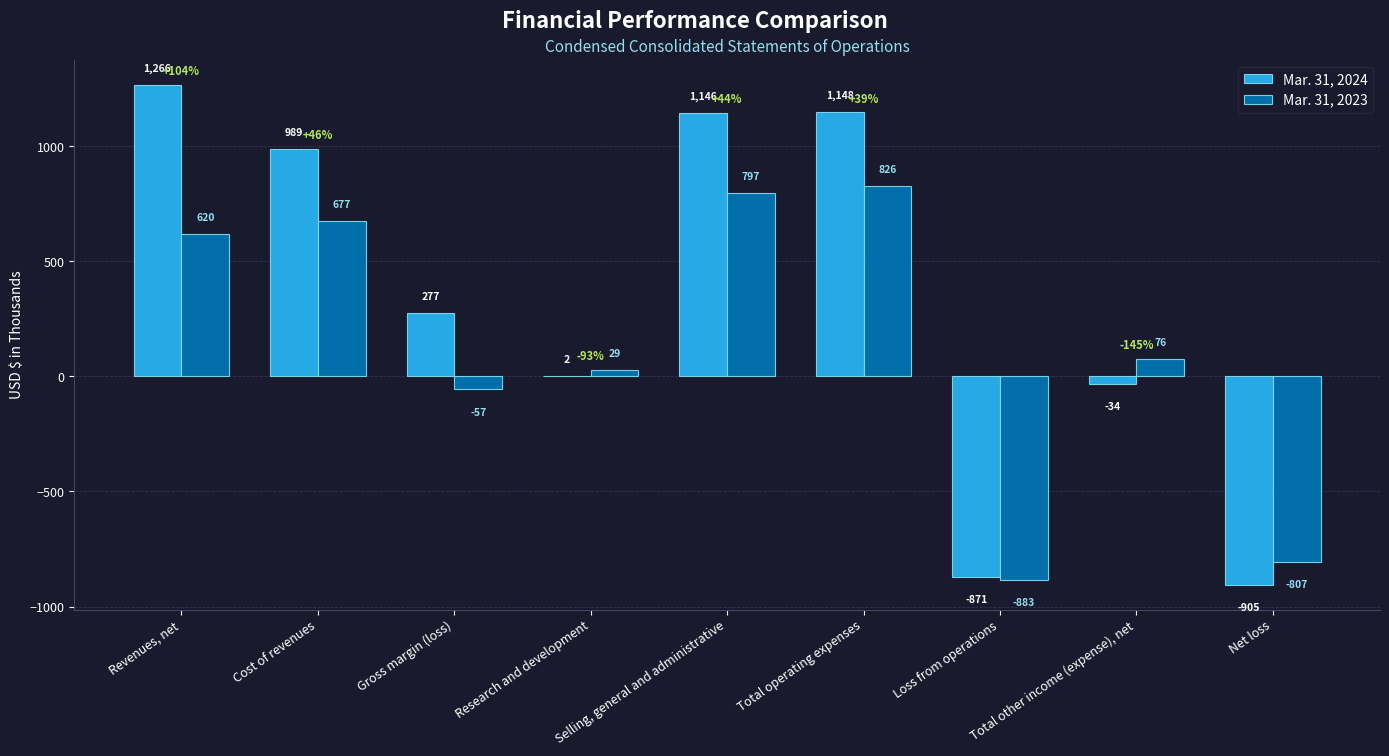

Is it true that Mar. 31, 2024 equals 2 at Research and development?

True